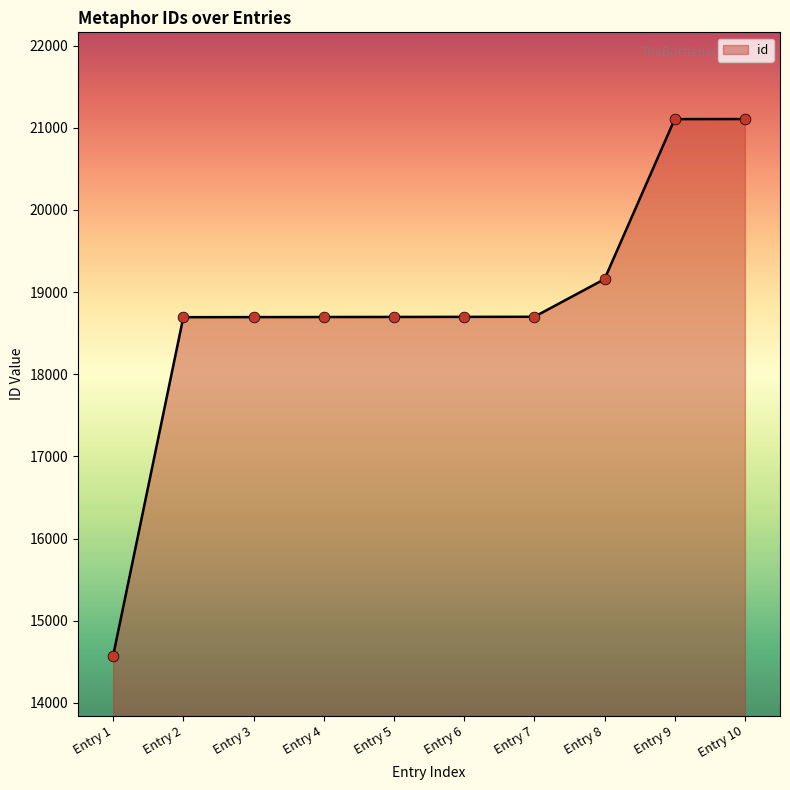

Between Entry 5 and Entry 1, which is larger?

Entry 5